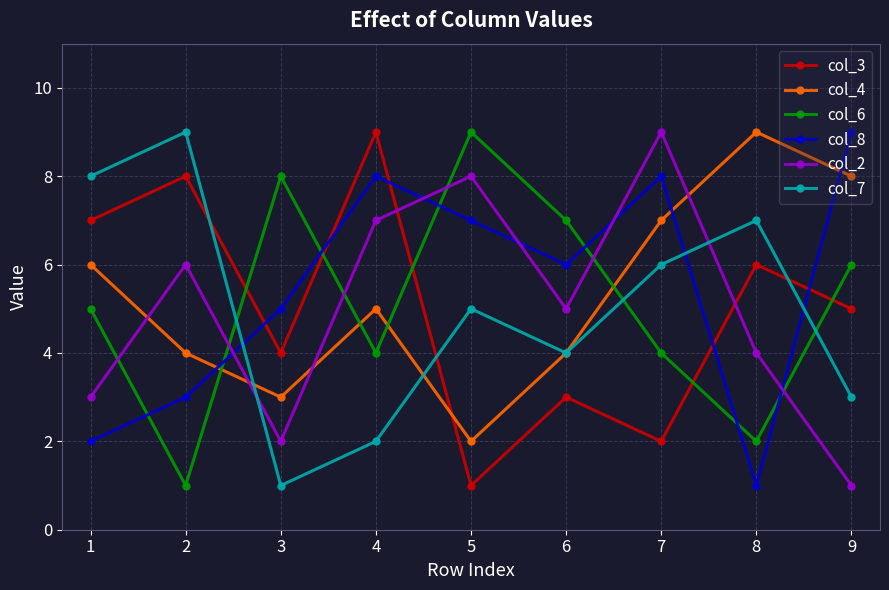

True or false: col_8 has more than 1 points higher than both neighbors.

True